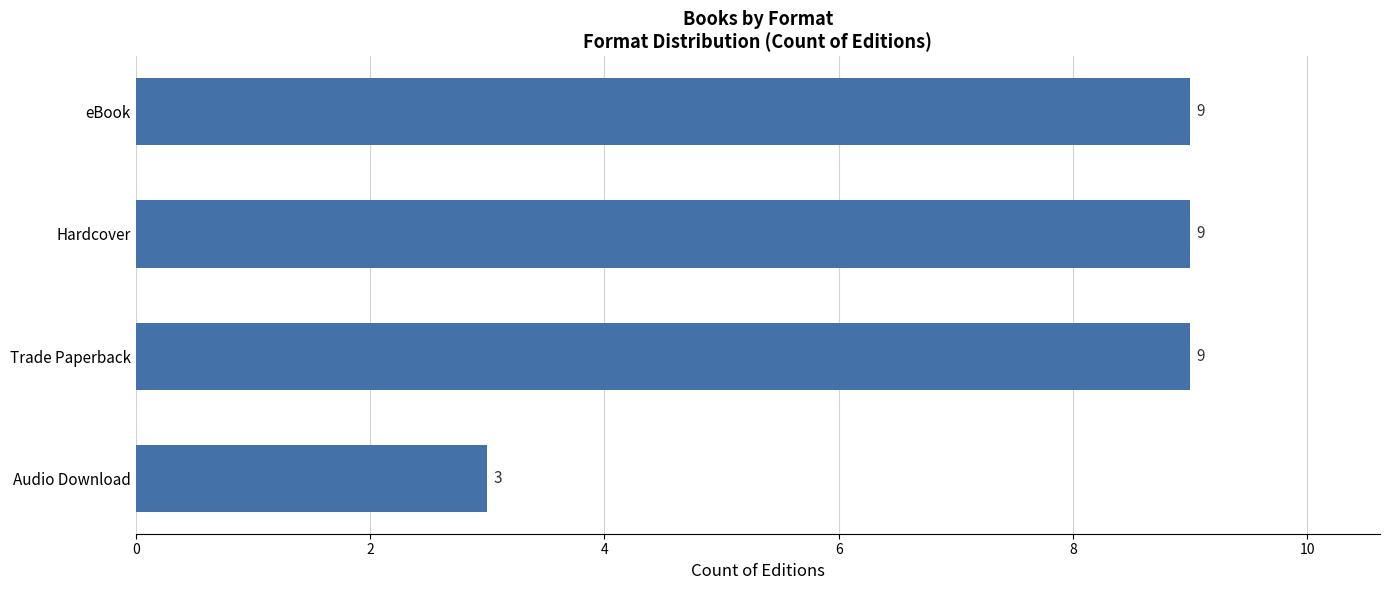

The chart shows a value of 16 at Hardcover. True or false?

False